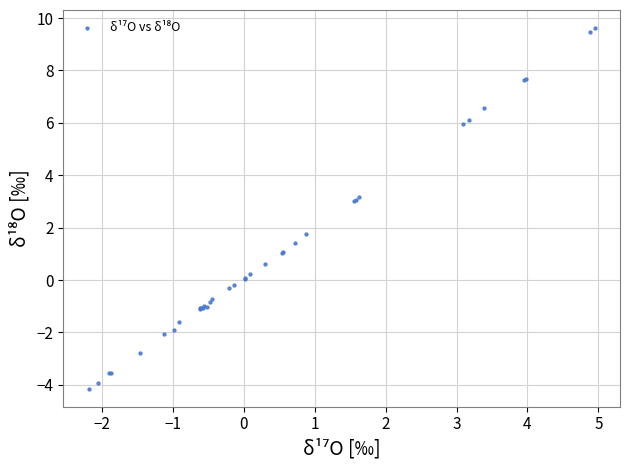

What Y value in the scatter plot is closest to 2?

1.8